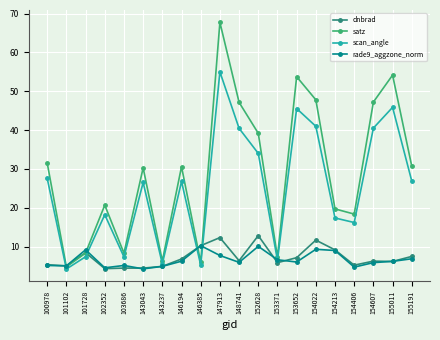

What is the difference between the highest and lowest values at 146194?

24.4